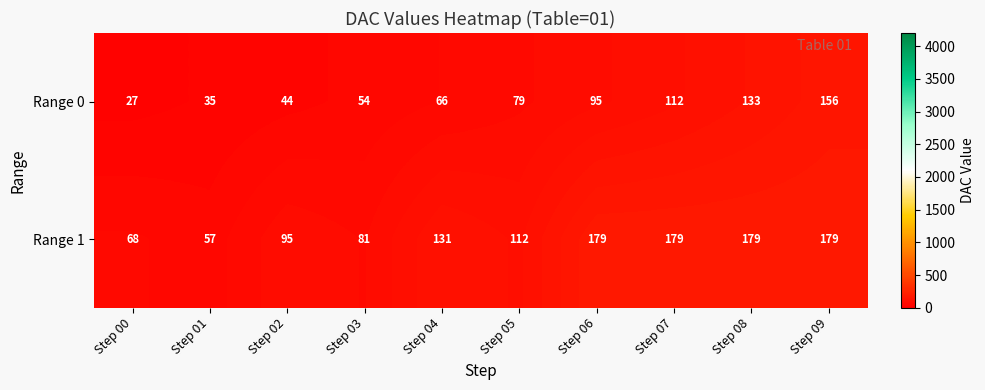

How many categories are shown in the chart?

10